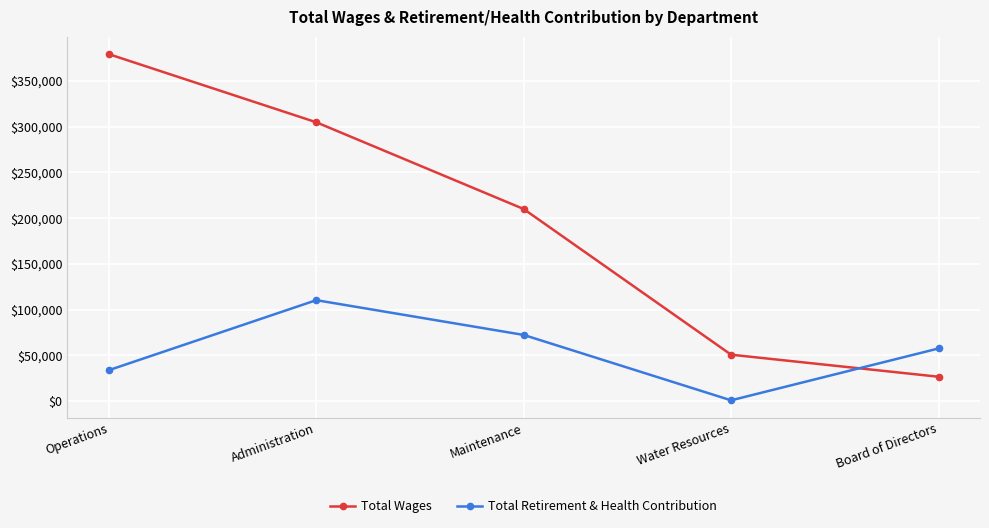

What is the minimum value for Total Wages?

26432